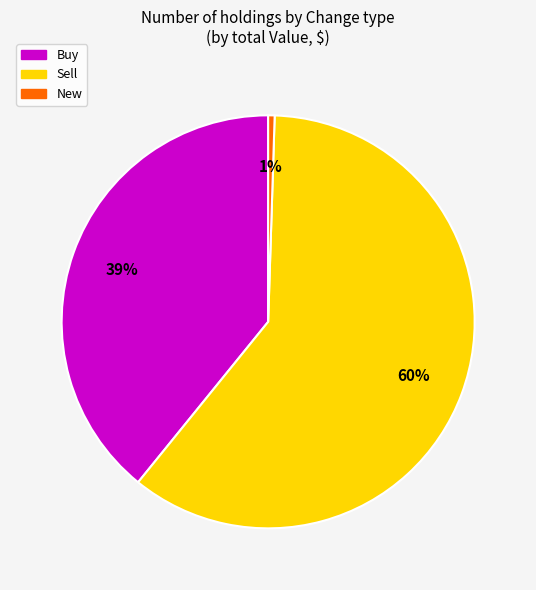

To the nearest percent, what is the average slice percentage?

33%